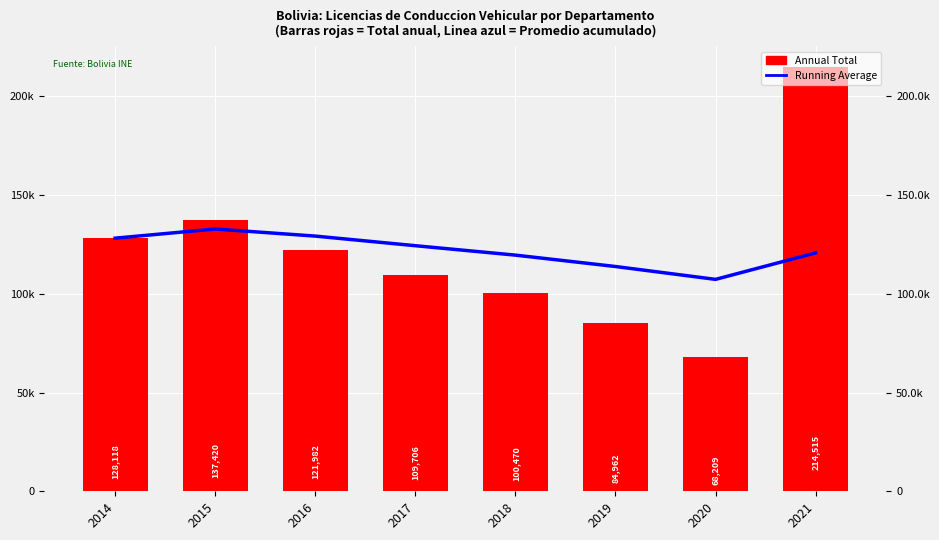

What is the sum of the Running Average values at 2014 and 2021?

248790.8